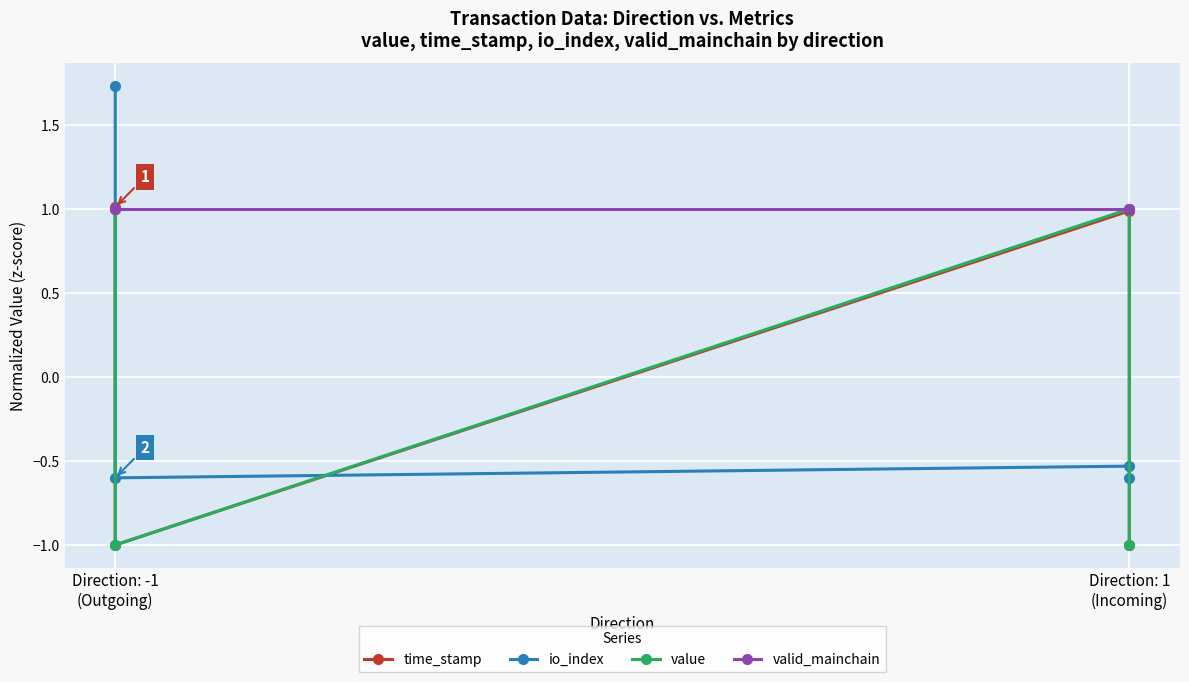

What is the maximum value for time_stamp?

1.0